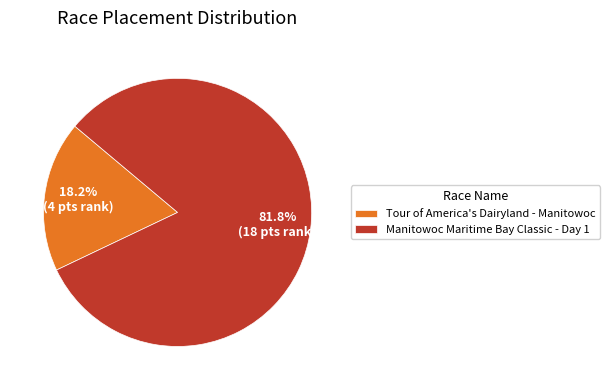

What percentage is NOT represented by Manitowoc Maritime Bay Classic - Day 1?

18.2%